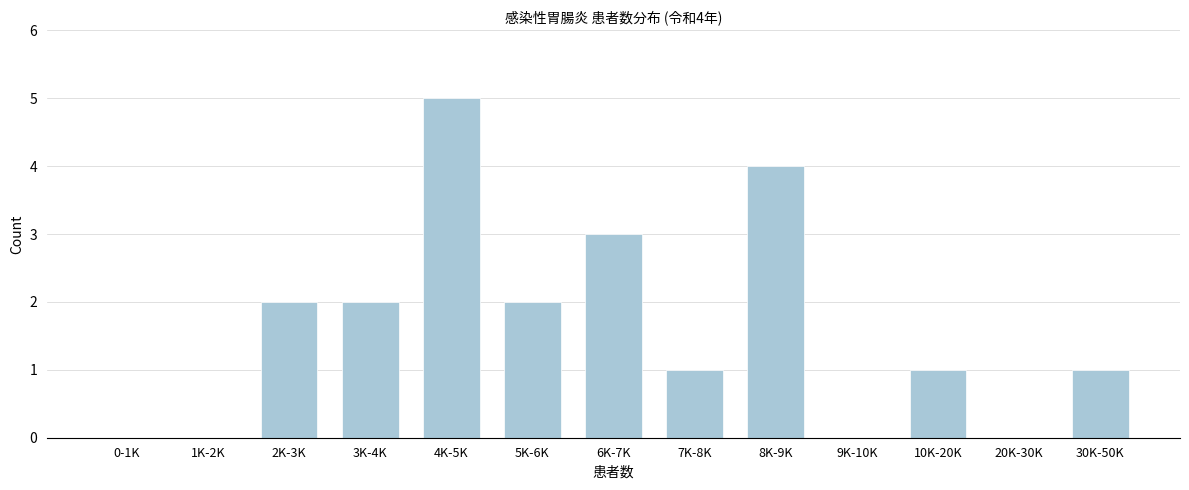

Reading left to right, extract all data points from this chart.

0-1K=0	1K-2K=0	2K-3K=2	3K-4K=2	4K-5K=5	5K-6K=2	6K-7K=3	7K-8K=1	8K-9K=4	9K-10K=0	10K-20K=1	20K-30K=0	30K-50K=1